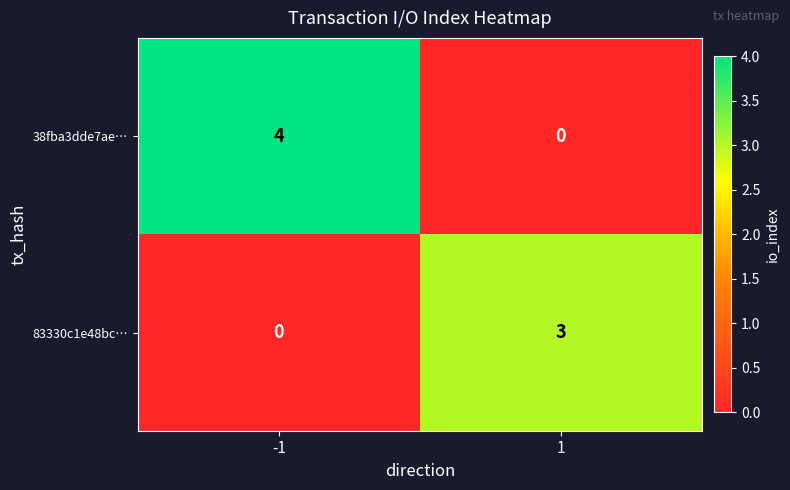

What is the maximum value for 83330c1e48bc…?

3